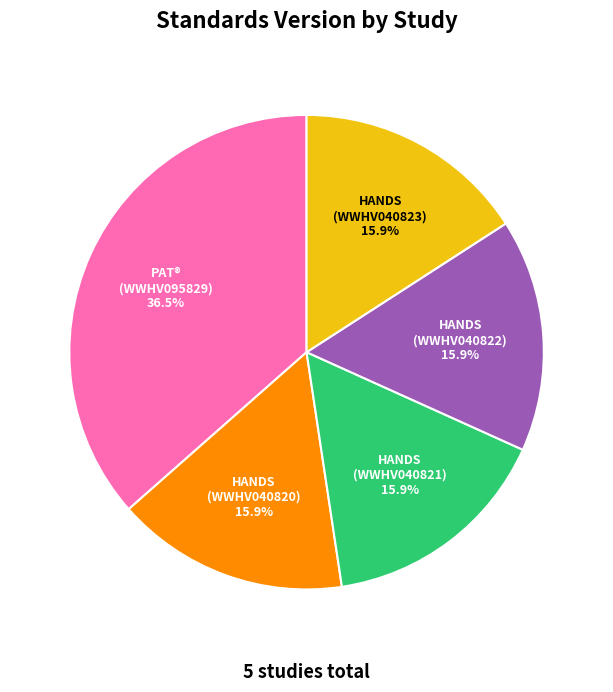

How many segments does this pie chart have?

5